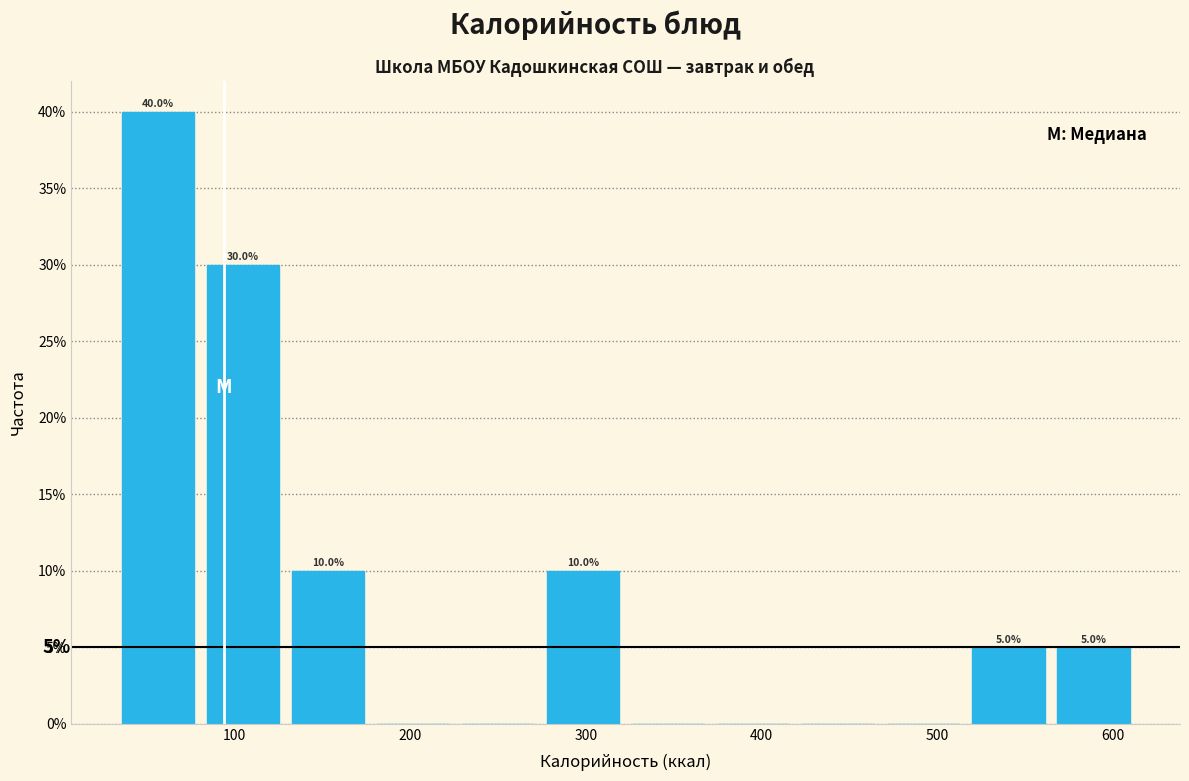

Which range on the x-axis has the tallest bar?

30 to 80